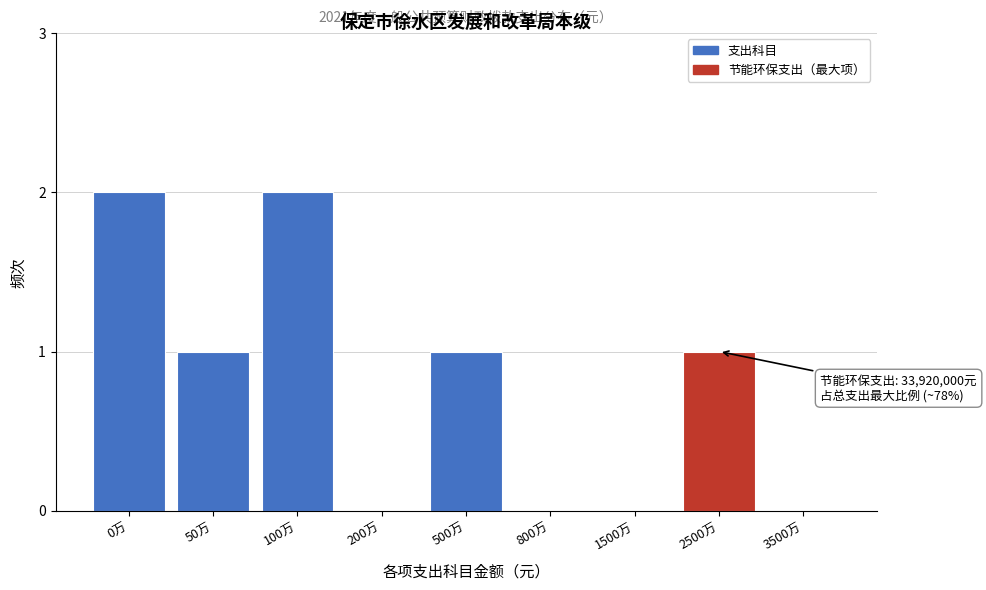

Reading right to left, what are all the values shown in this chart?

3500万=0	2500万=1	1500万=0	800万=0	500万=1	200万=0	100万=2	50万=1	0万=2